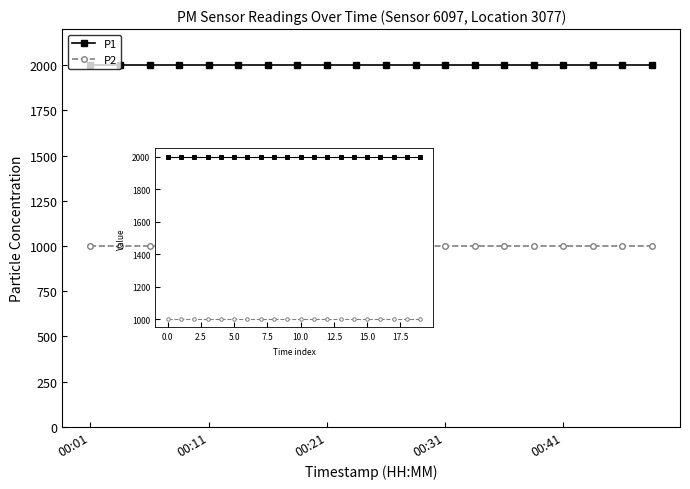

What are all the series names shown in the legend?

P1, P2